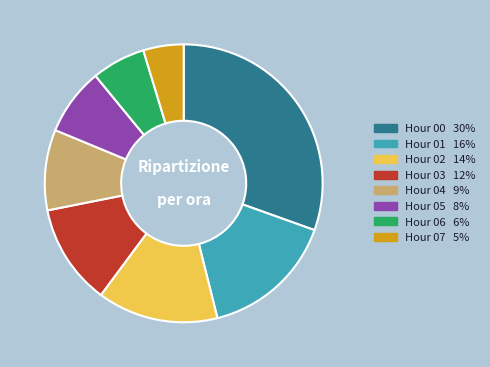

Does any single category account for the majority?

No